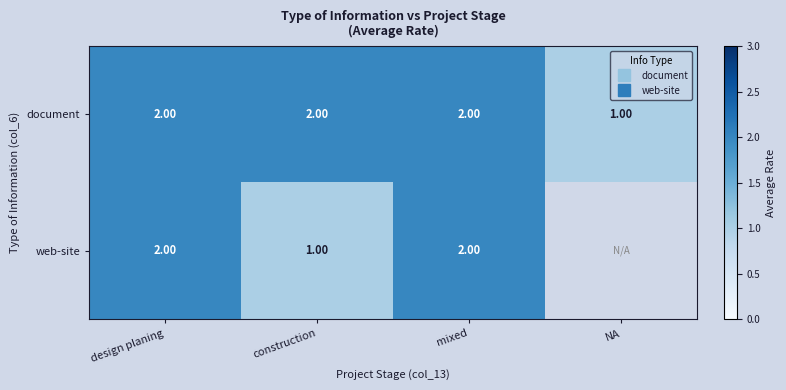

How many distinct data groups are displayed?

2